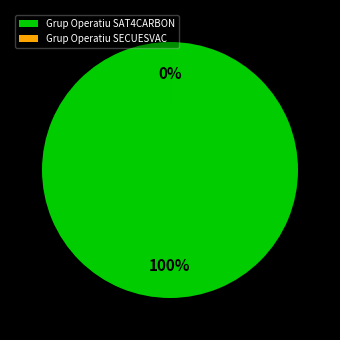

True or false: Grup Operatiu SAT4CARBON accounts for 100% of the total.

True